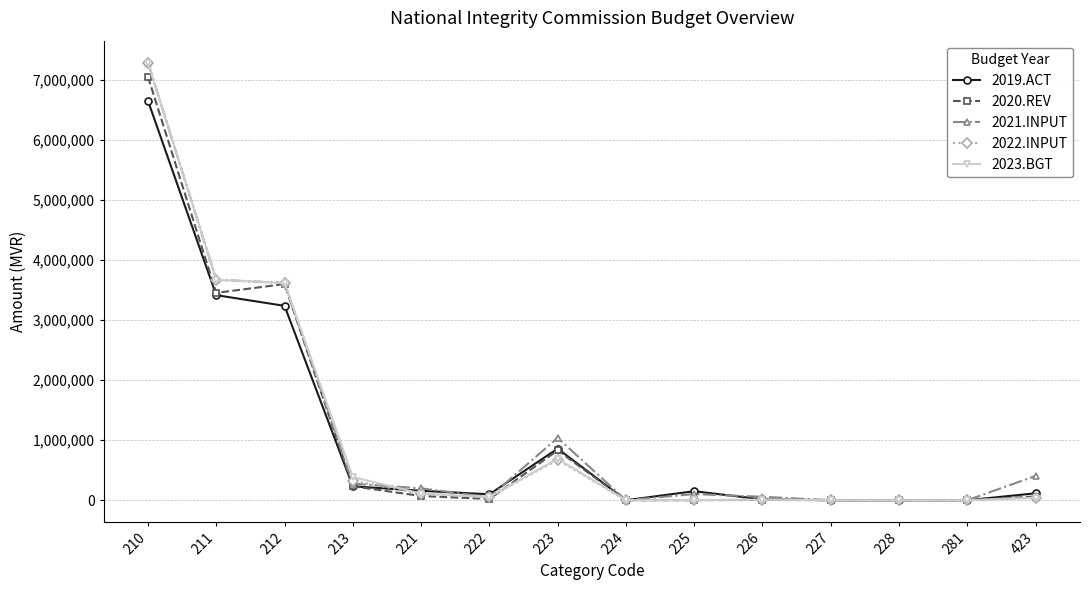

How many data points does each series have?

14